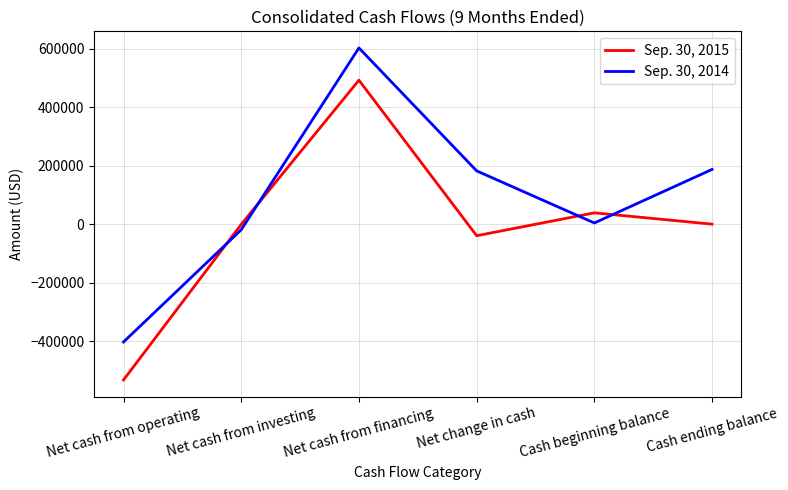

What is the sum of the Sep. 30, 2015 values at Cash ending balance and Cash beginning balance?

40378